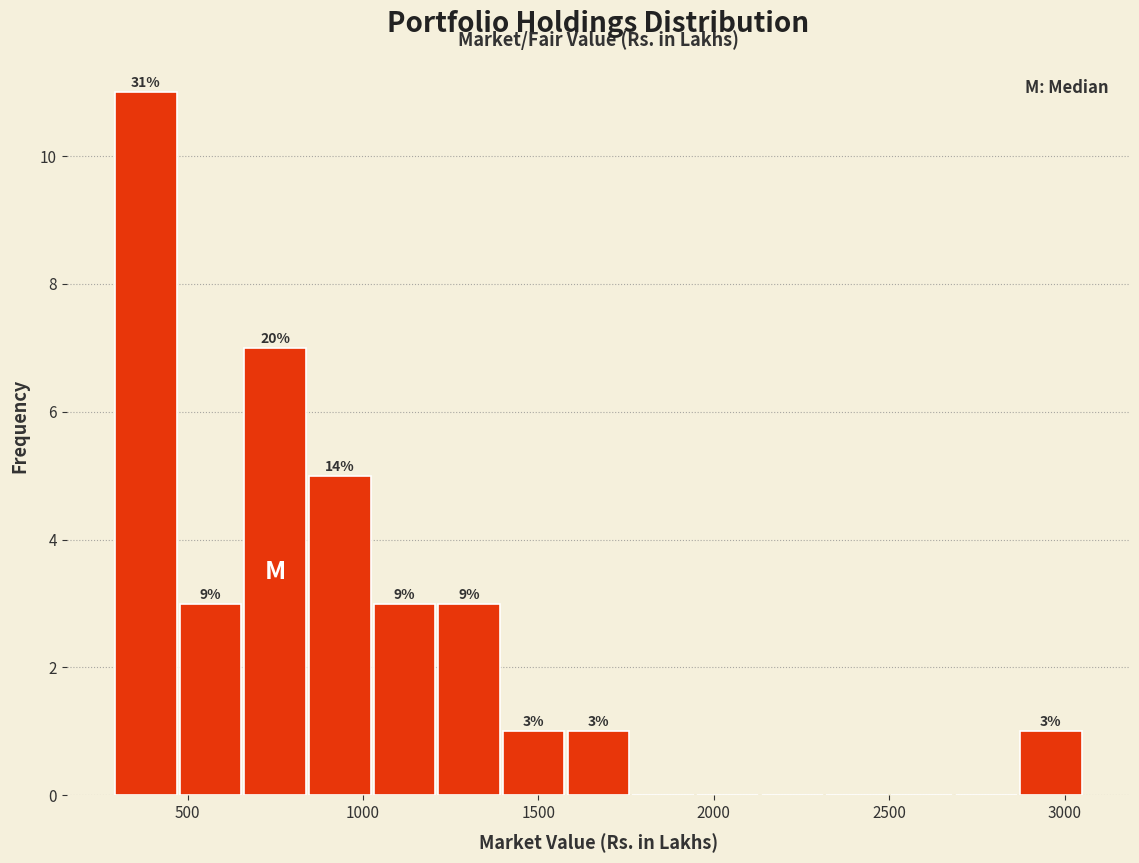

Around what value on the x-axis is the tallest bar? Give the approximate position of its centre, as read against the axis.

400